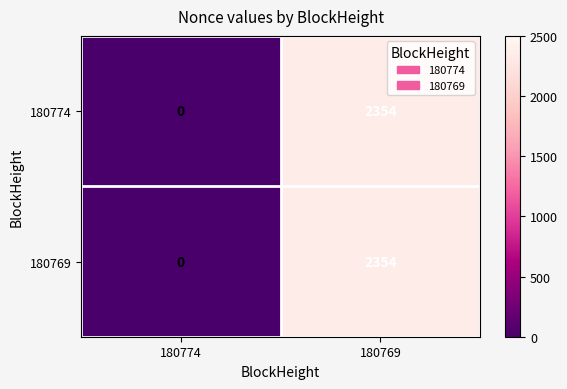

The value of 180769 at 180769 is 2354. True or false?

True